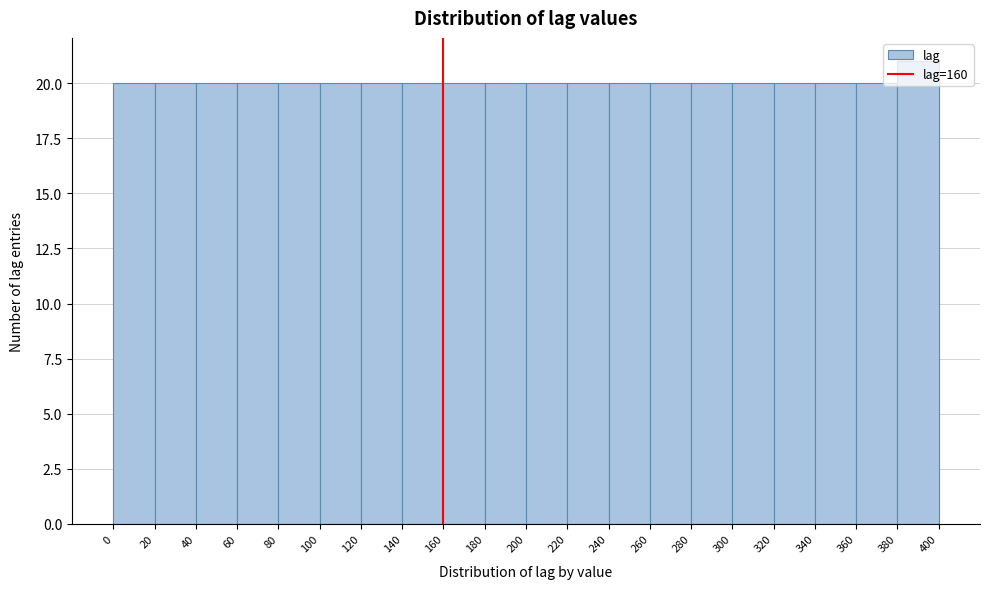

Reading left to right, transcribe this chart: for each bar, give the range it covers on the x-axis and its height. The values are not printed on the chart, so give them approximately, as read against the axis.

0 to 20: 20
20 to 40: 20
40 to 60: 20
60 to 80: 20
80 to 100: 20
100 to 120: 20
120 to 140: 20
140 to 160: 20
160 to 180: 20
180 to 200: 20
200 to 220: 20
220 to 240: 20
240 to 260: 20
260 to 280: 20
280 to 300: 20
300 to 320: 20
320 to 340: 20
340 to 360: 20
360 to 380: 20
380 to 400: 21